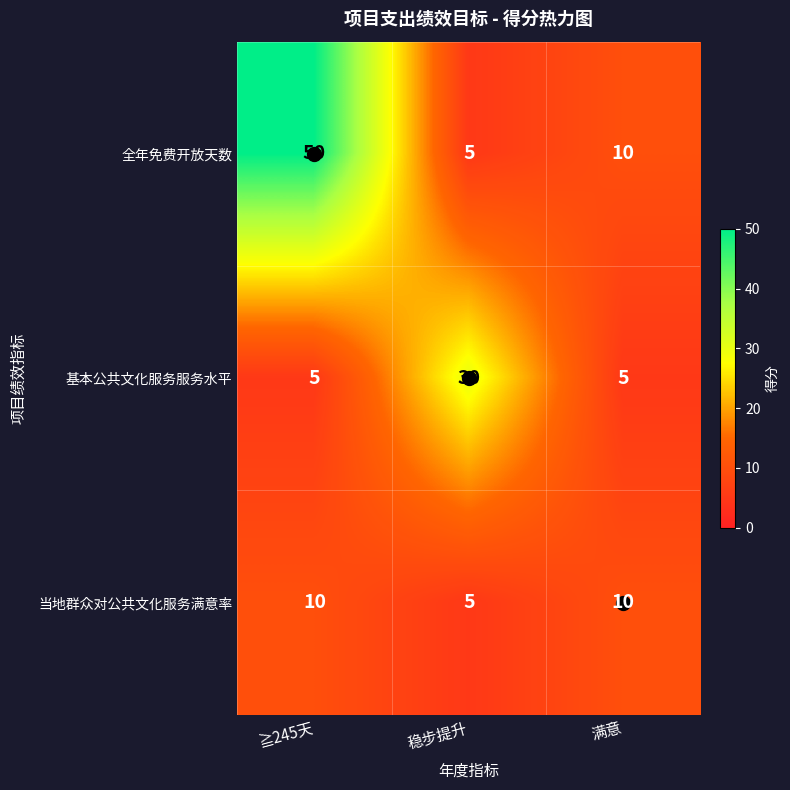

List the series in order of their peak value, lowest first.

当地群众对公共文化服务满意率, 基本公共文化服务服务水平, 全年免费开放天数